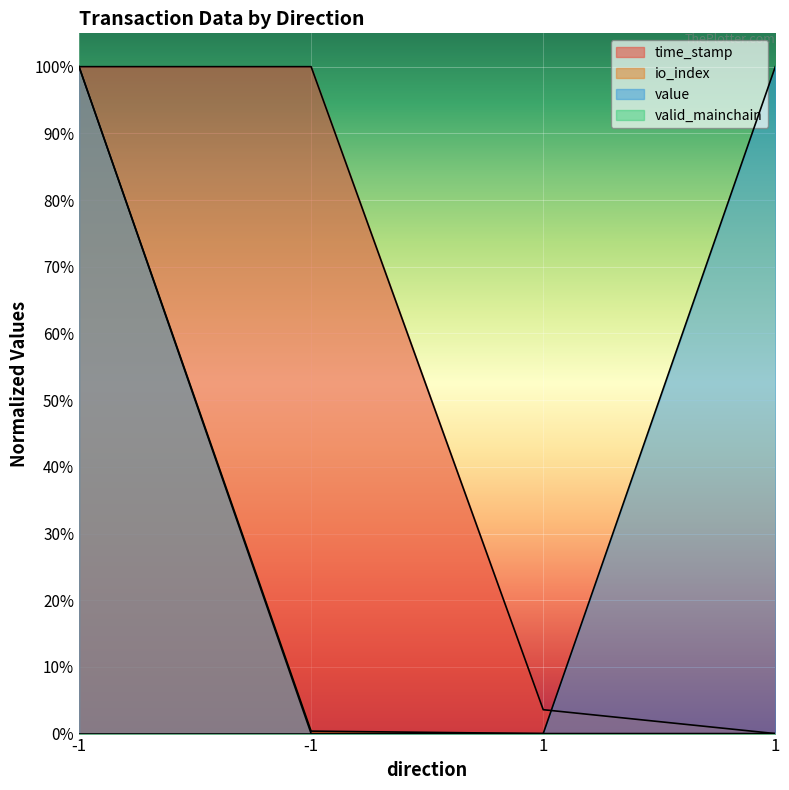

What is the difference between the maximum and minimum values in the io_index series?

1.0